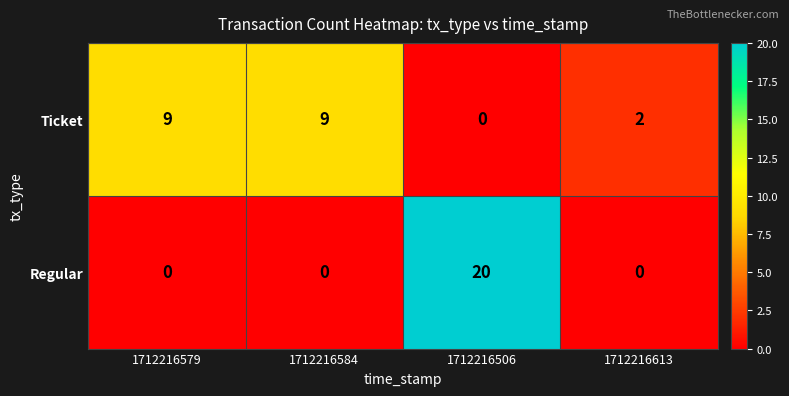

How many data points does each series have?

4